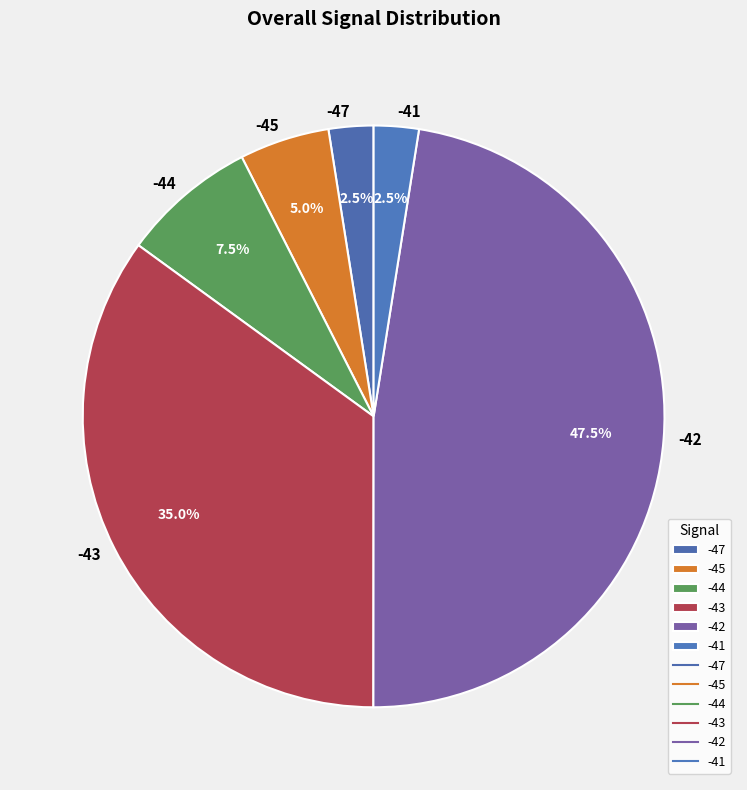

Is it true that -42 is 1% of the pie?

False